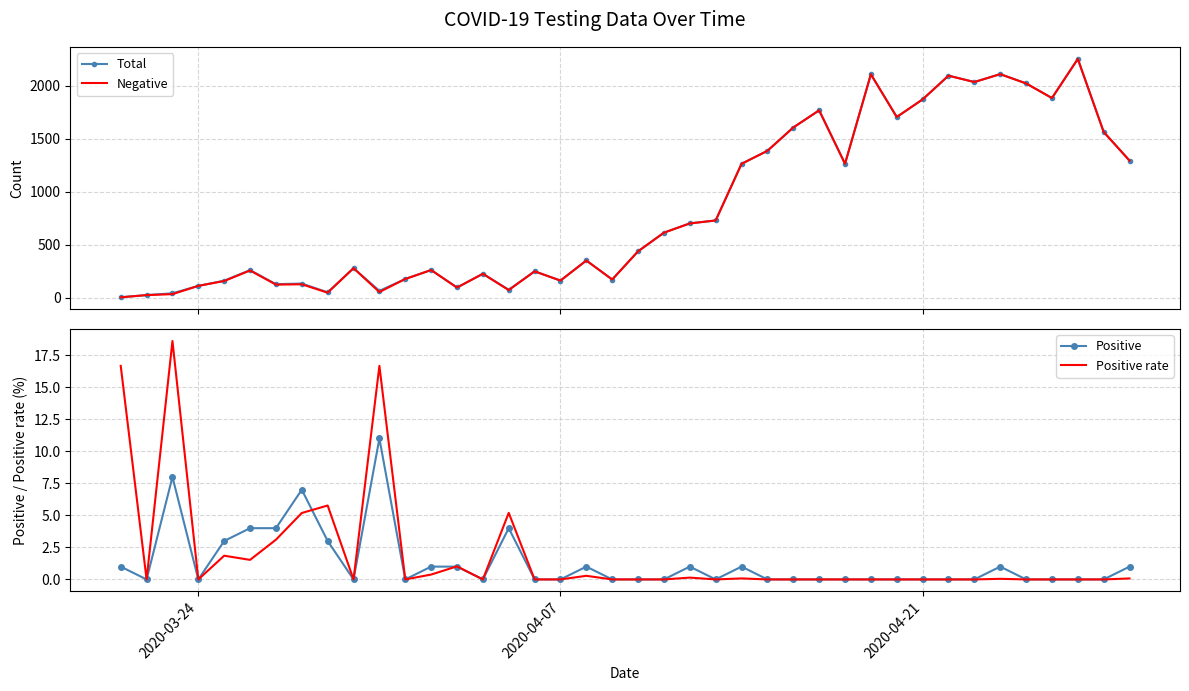

What is the sum of all Negative values?

33736